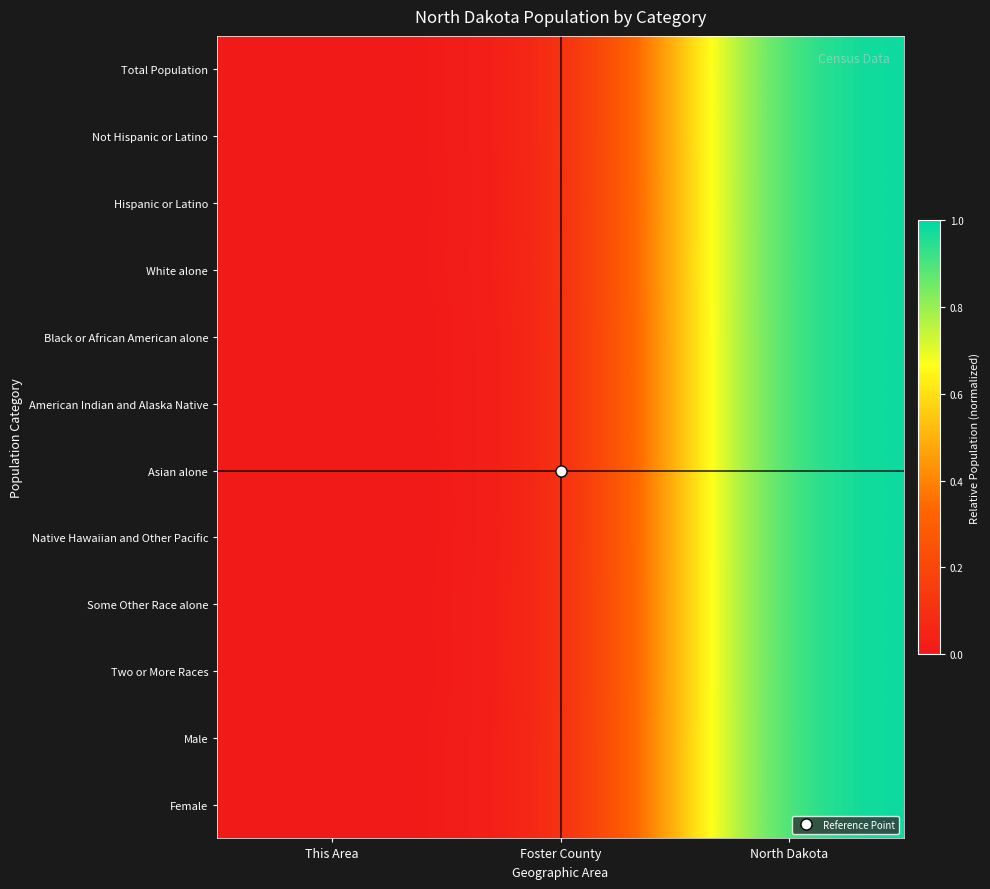

Reading left to right, transcribe all the data shown in this chart.

Total Population: This Area=0.0	Foster County=0.0	North Dakota=1.0
Not Hispanic or Latino: This Area=0.0	Foster County=0.0	North Dakota=1.0
Hispanic or Latino: This Area=0.0	Foster County=0.0	North Dakota=1.0
White alone: This Area=0.0	Foster County=0.0	North Dakota=1.0
Black or African American alone: This Area=0.0	Foster County=0.0	North Dakota=1.0
American Indian and Alaska Native: This Area=0.0	Foster County=0.0	North Dakota=1.0
Asian alone: This Area=0.0	Foster County=0.0	North Dakota=1.0
Native Hawaiian and Other Pacific: This Area=0.0	Foster County=0.0	North Dakota=1.0
Some Other Race alone: This Area=0.0	Foster County=0.0	North Dakota=1.0
Two or More Races: This Area=0.0	Foster County=0.0	North Dakota=1.0
Male: This Area=0.0	Foster County=0.0	North Dakota=1.0
Female: This Area=0.0	Foster County=0.0	North Dakota=1.0